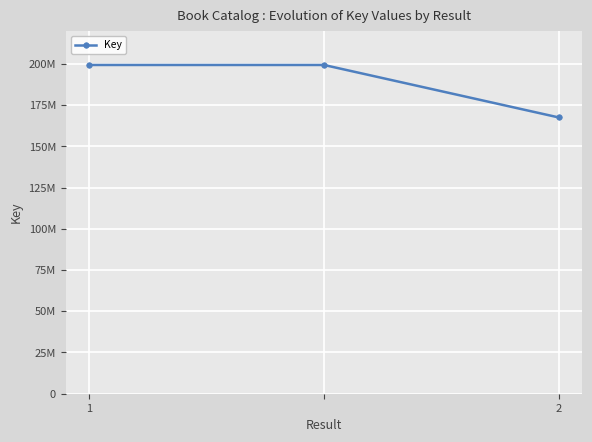

What is the value of the 1st point from the left?

199332824